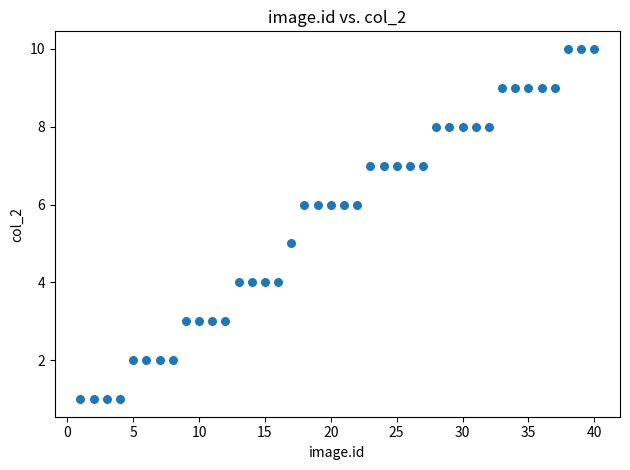

What is the range of Y values (max minus min)?

9